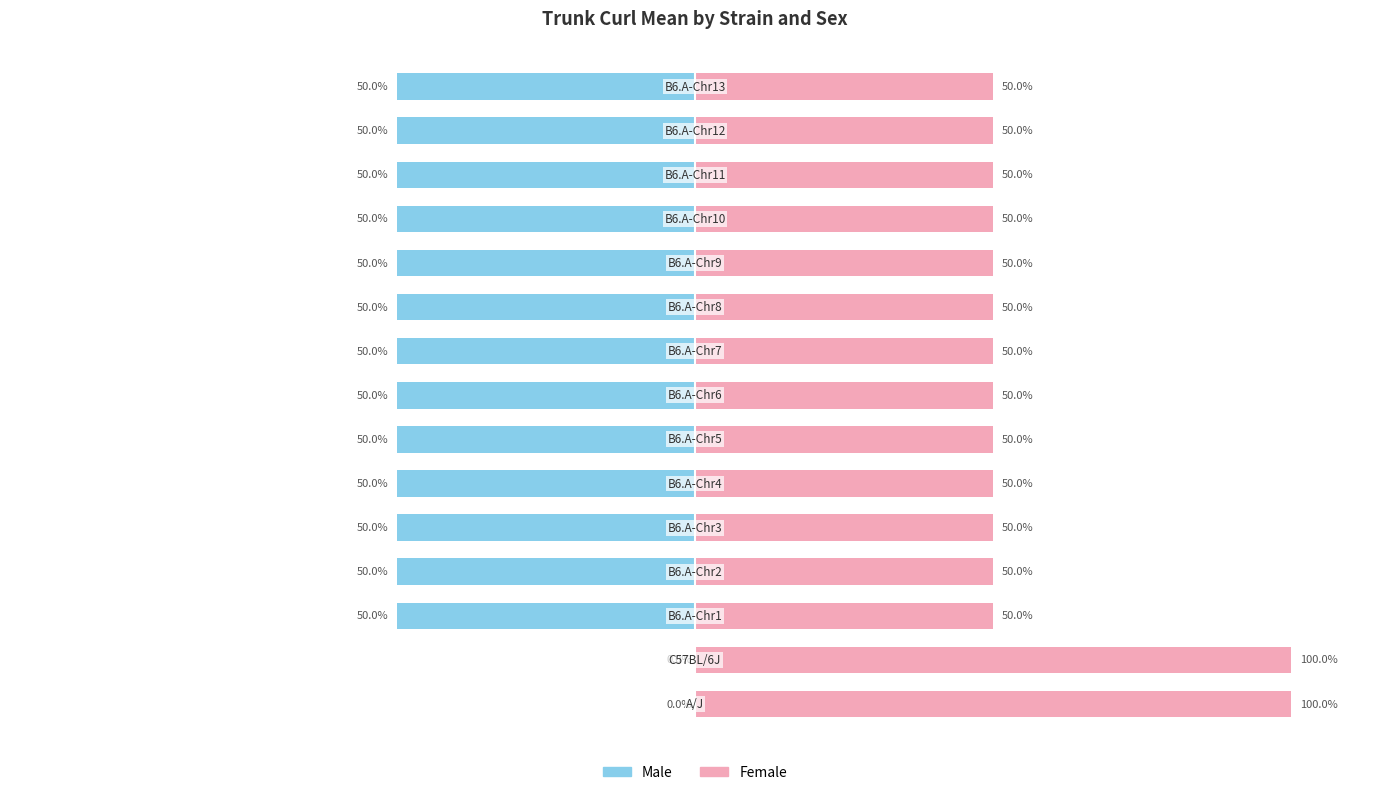

How many categories are shown in the chart?

15